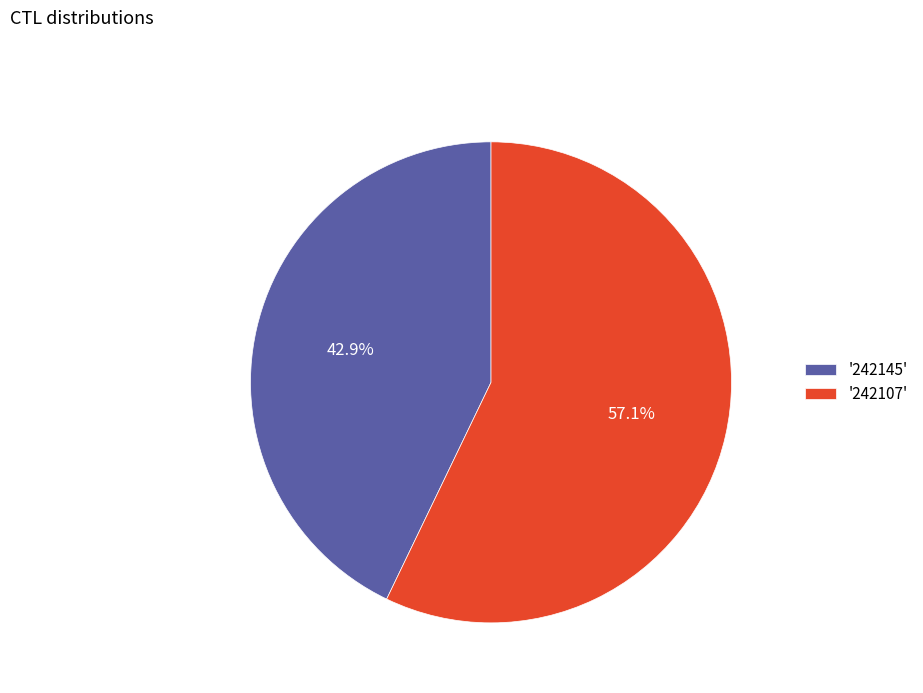

How many segments does this pie chart have?

2